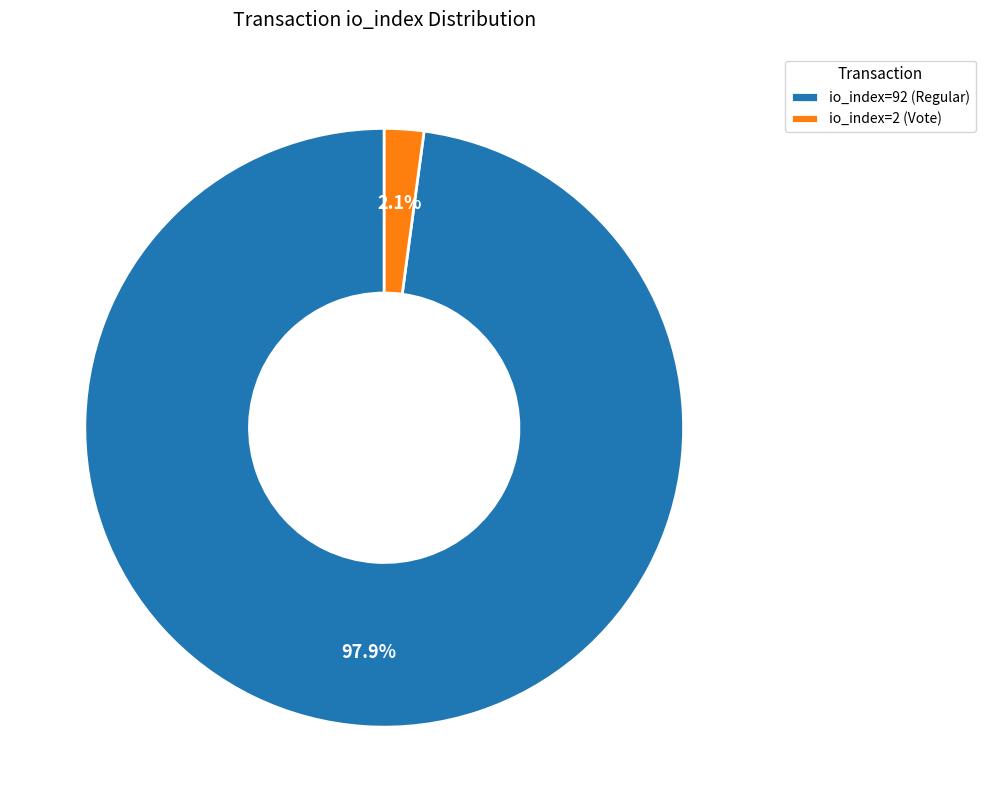

Which category accounts for the majority?

io_index=92 (Regular)